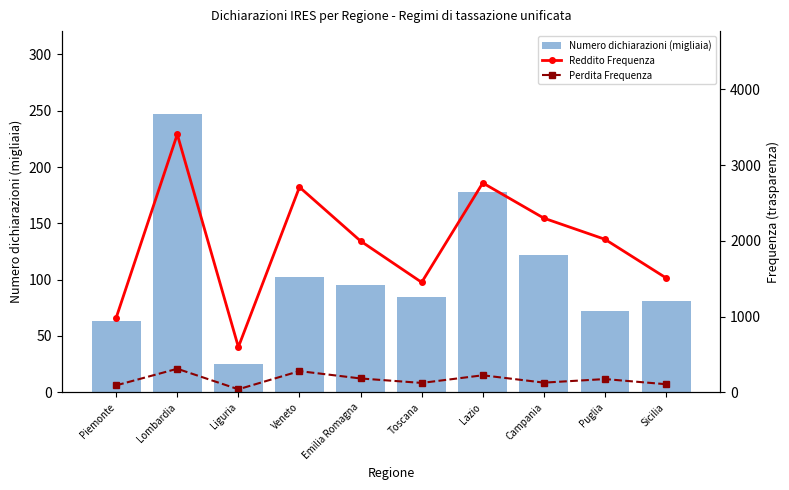

Which series has the largest total across all categories?

Reddito Frequenza